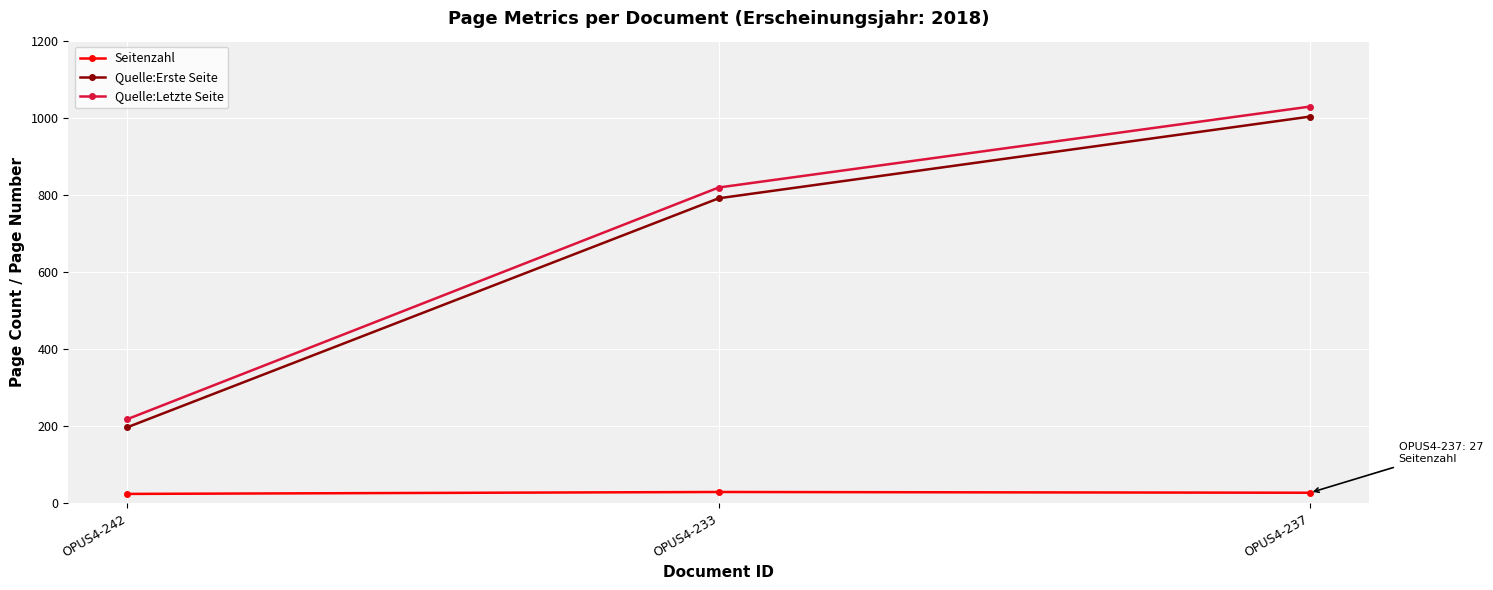

The Quelle:Letzte Seite series shows 218 at OPUS4-242. True or false?

True